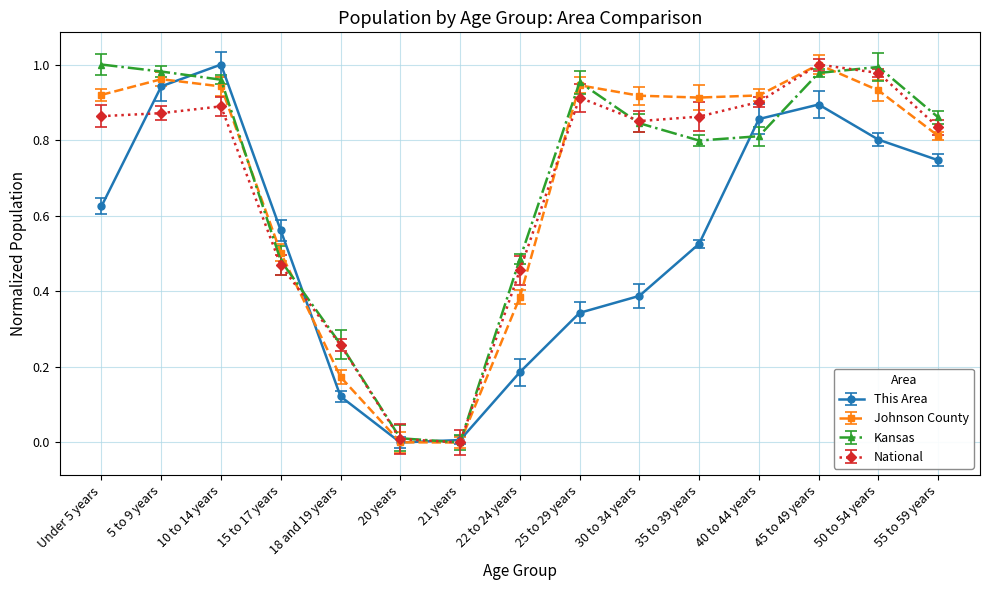

True or false: Johnson County has a value of 0.2 at 22 to 24 years.

False